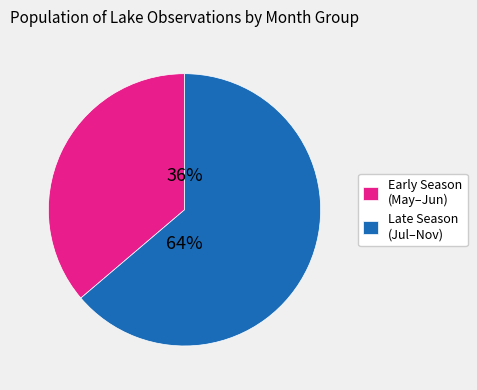

Which has a higher value, Late Season (Jul–Nov) or Early Season (May–Jun)?

Late Season (Jul–Nov)